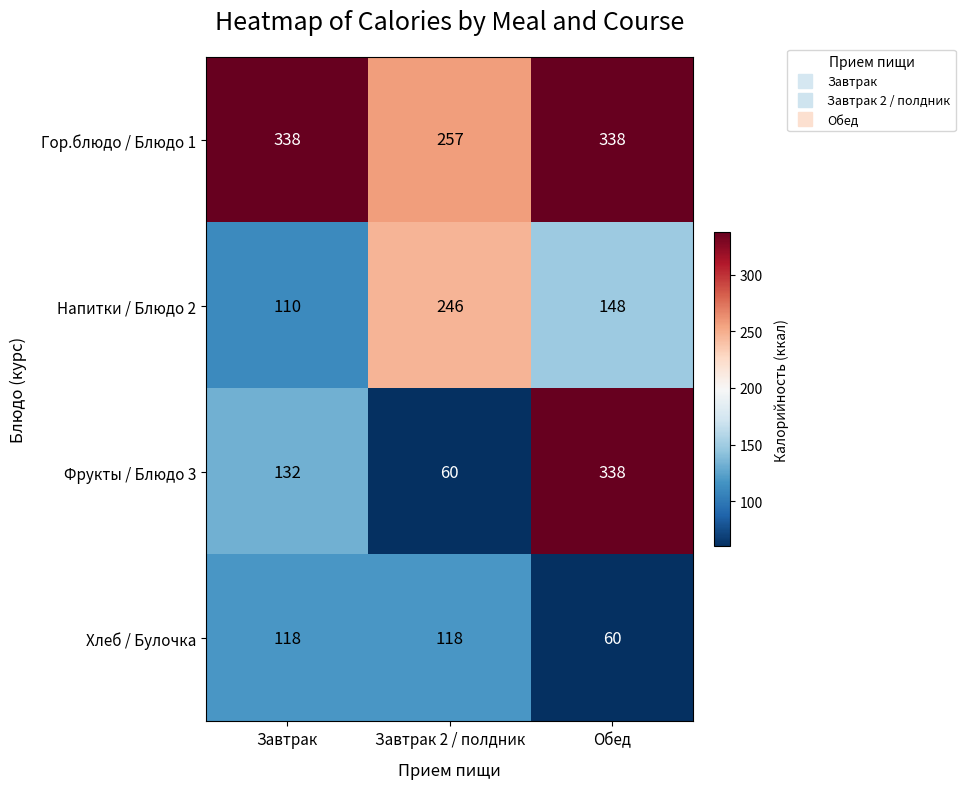

Reading left to right, list all the values displayed in this chart.

Гор.блюдо / Блюдо 1: Завтрак=338	Завтрак 2 / полдник=257	Обед=338
Напитки / Блюдо 2: Завтрак=110	Завтрак 2 / полдник=246	Обед=148
Фрукты / Блюдо 3: Завтрак=132	Завтрак 2 / полдник=60	Обед=338
Хлеб / Булочка: Завтрак=118	Завтрак 2 / полдник=118	Обед=60